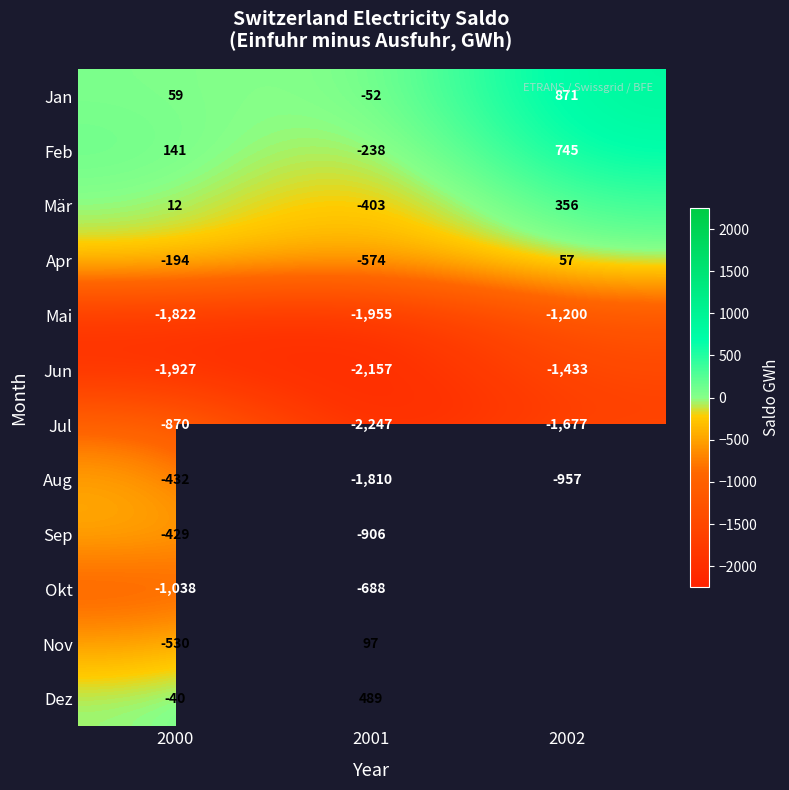

What is the sum of the Apr values at 2001 and 2000?

-768